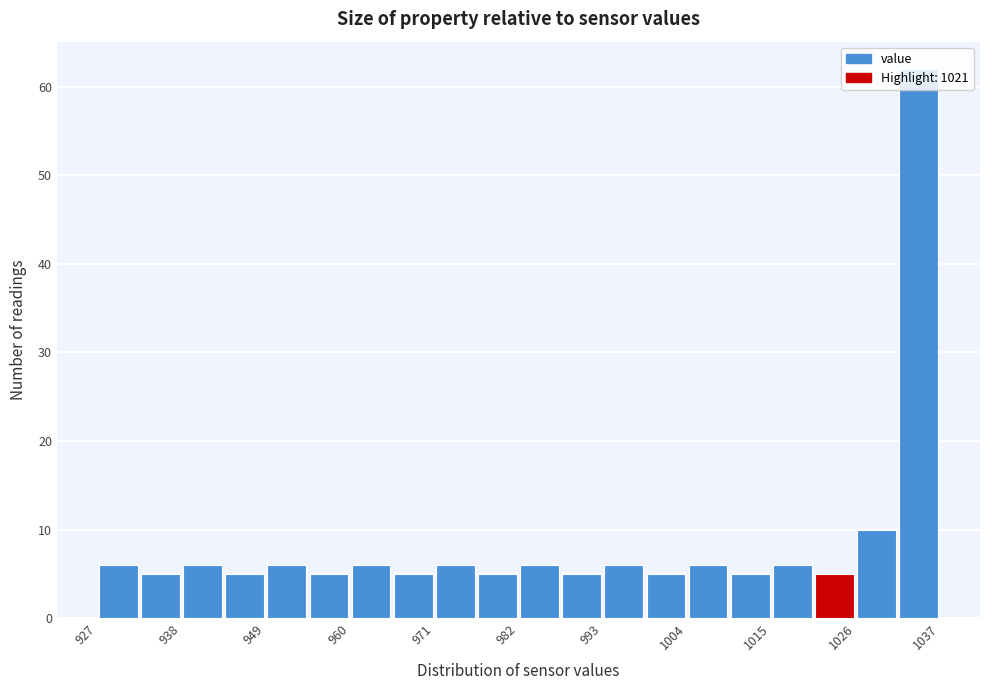

Around what value on the x-axis is the tallest bar? Give the approximate position of its centre, as read against the axis.

1034